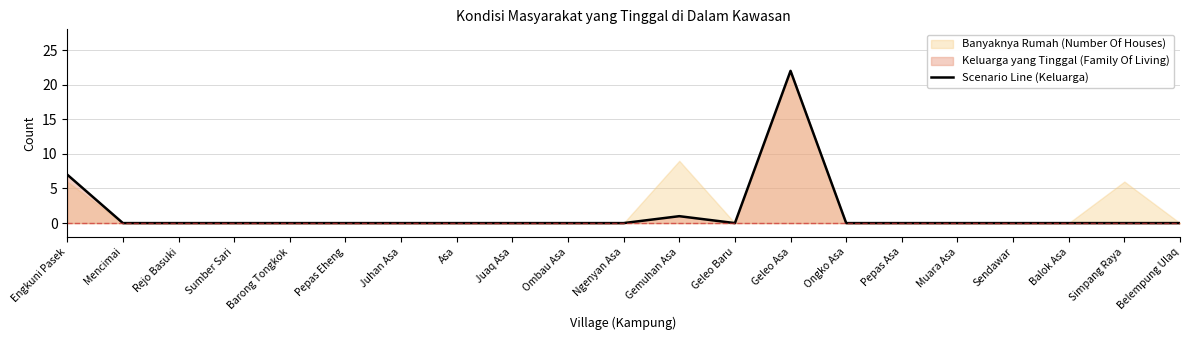

Rank the categories by value from lowest to highest.

Mencimai, Rejo Basuki, Sumber Sari, Barong Tongkok, Pepas Eheng, Juhan Asa, Asa, Juaq Asa, Ombau Asa, Ngenyan Asa, Geleo Baru, Ongko Asa, Pepas Asa, Muara Asa, Sendawar, Balok Asa, Simpang Raya, Belempung Ulaq, Gemuhan Asa, Engkuni Pasek, Geleo Asa